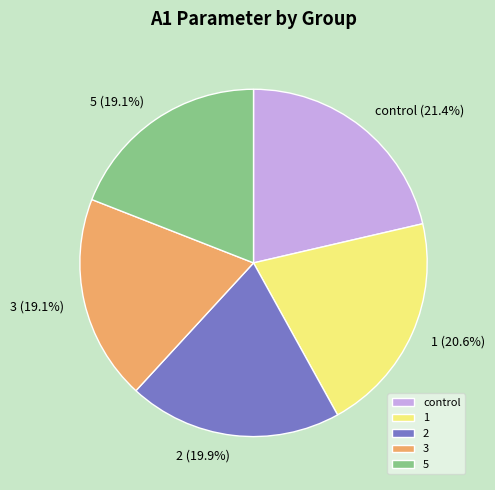

Does 3 represent more than half of the total?

No